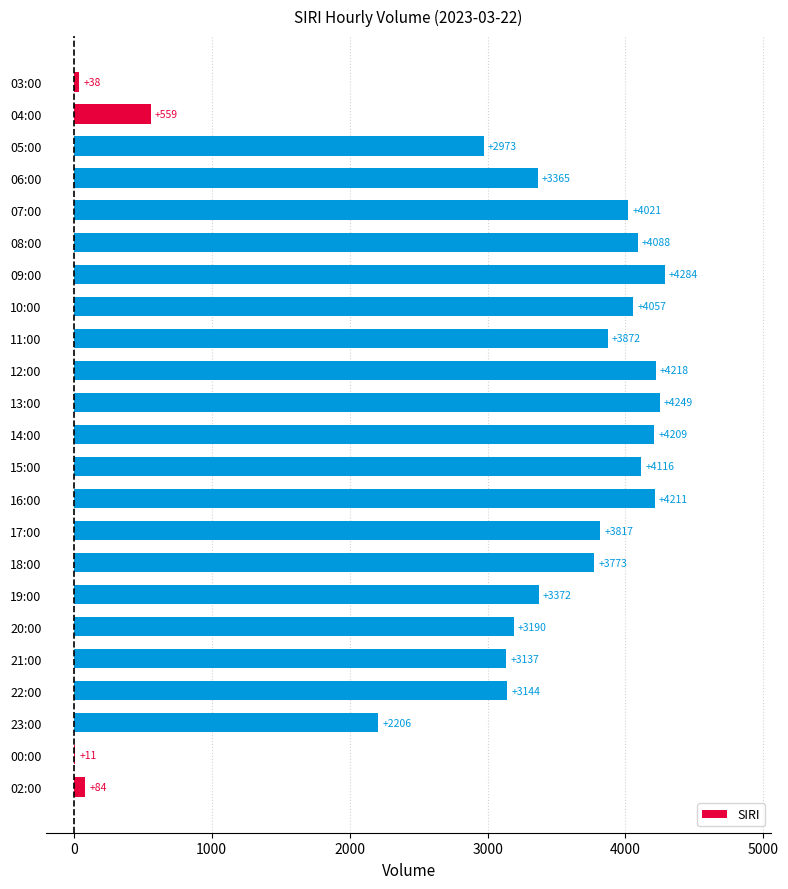

What is the ratio of the value at 18:00 to the value at 11:00?

1.0